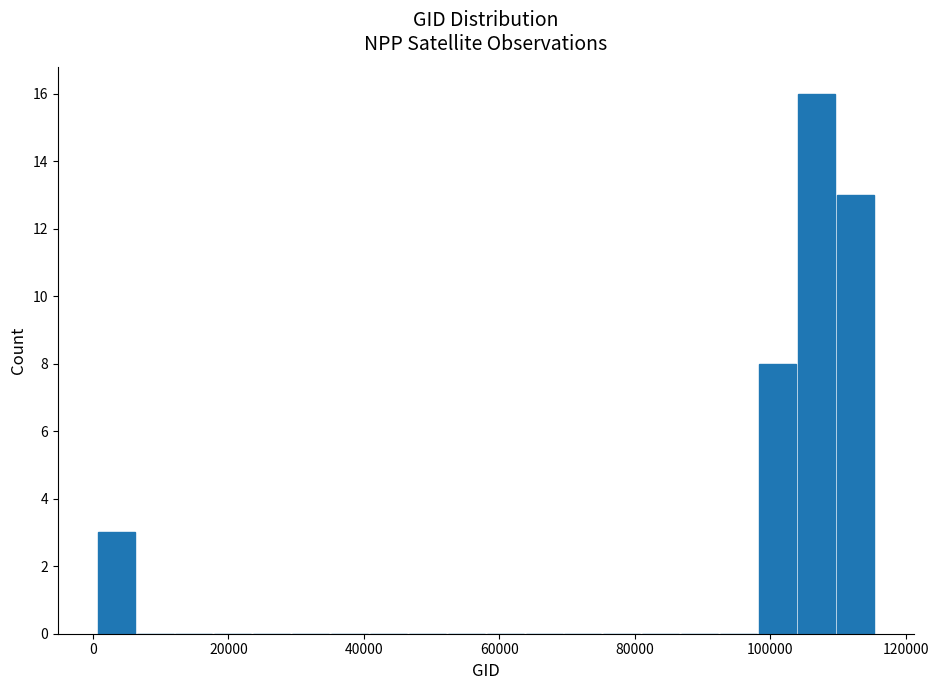

Read against the x-axis, roughly where is the centre of the tallest bar?

106000